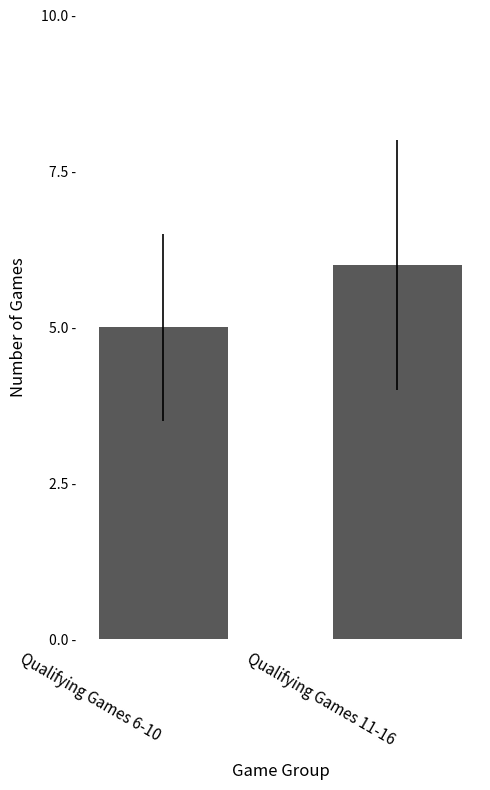

What is the label of the 1st bar from the right?

Qualifying Games 11-16